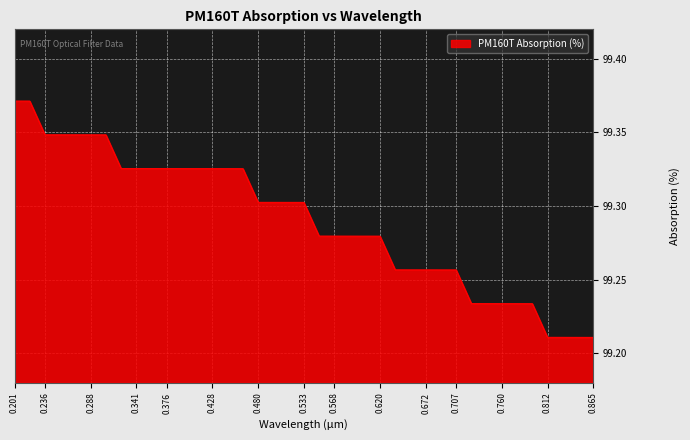

Does the chart display data point markers on the line(s)?

No